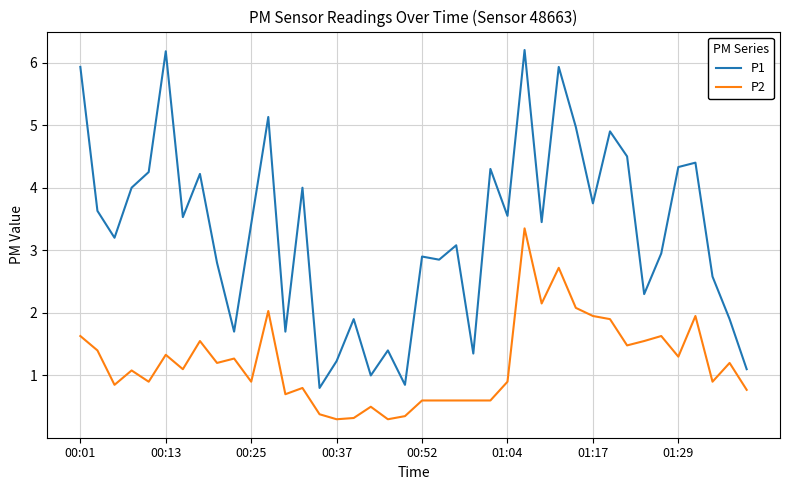

Which series has the largest total across all categories?

P1